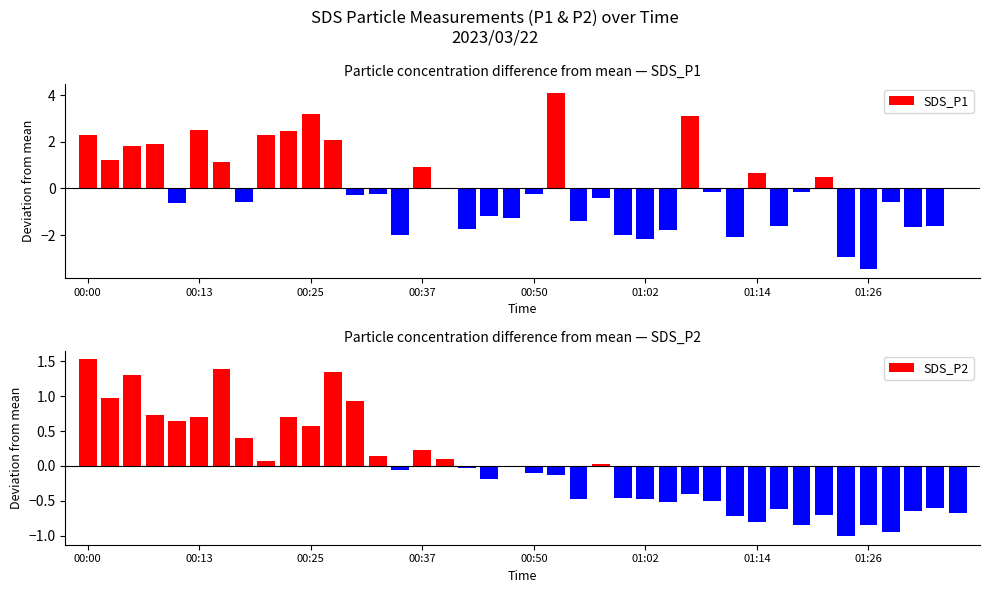

Is it true that SDS_P1 equals -1.6 at 31?

True